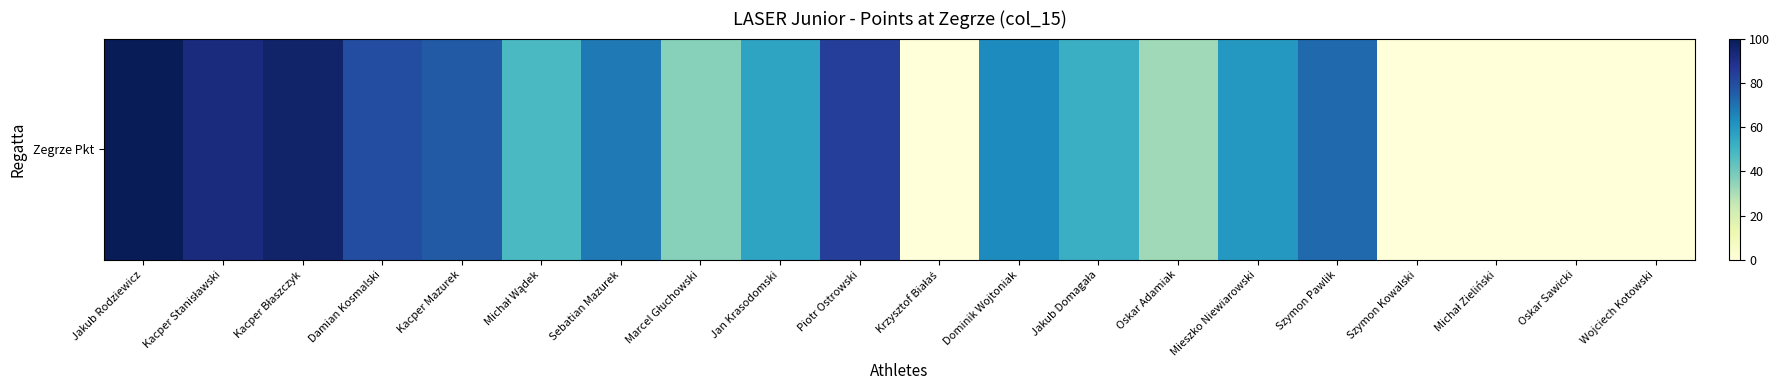

Reading left to right, extract all data points from this chart.

100	92	96	80	76	48	68	36	56	84	0	64	52	32	60	72	0	0	0	0